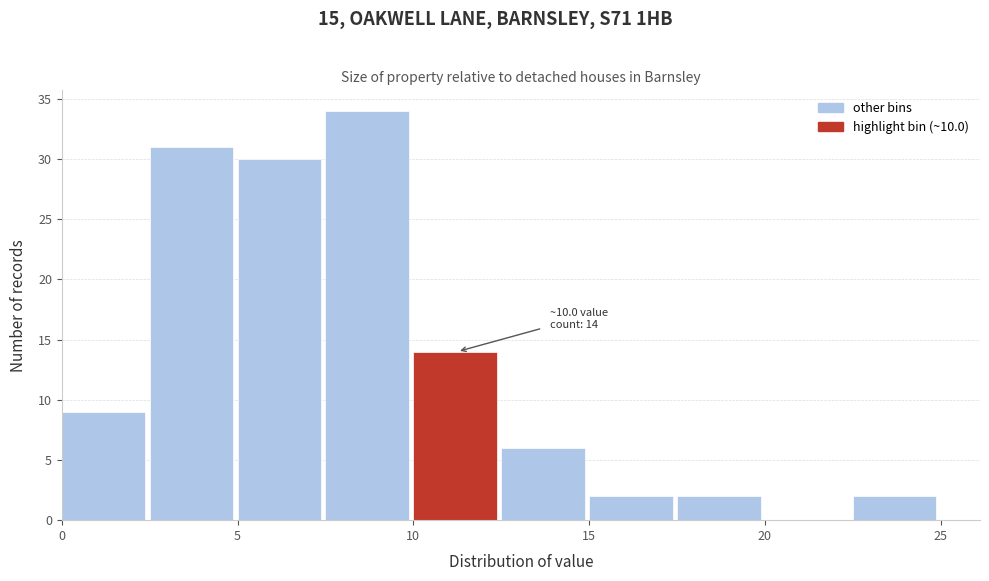

Over which range of the x-axis is the bar tallest?

7.5 to 10.0